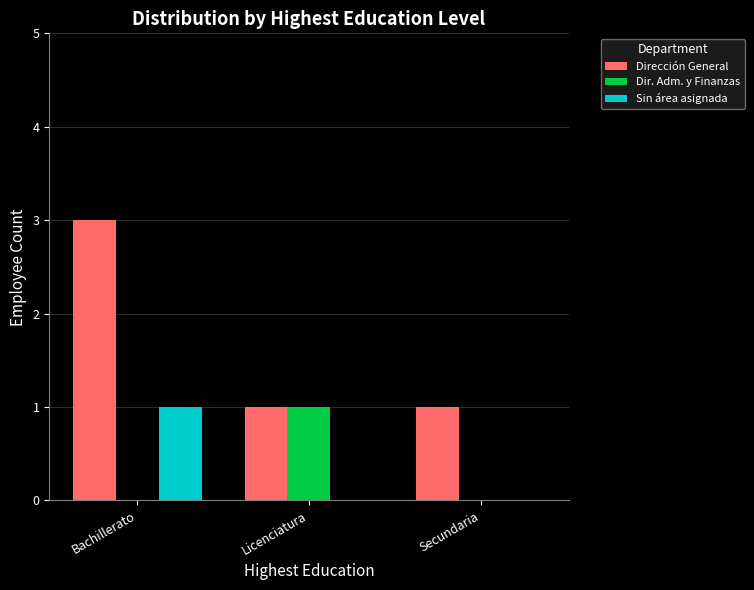

At which category is the sum across all series the highest?

Bachillerato